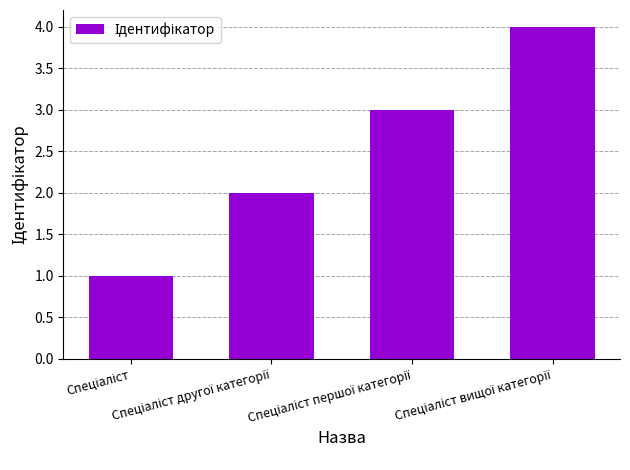

What is the difference between the maximum and minimum values?

3